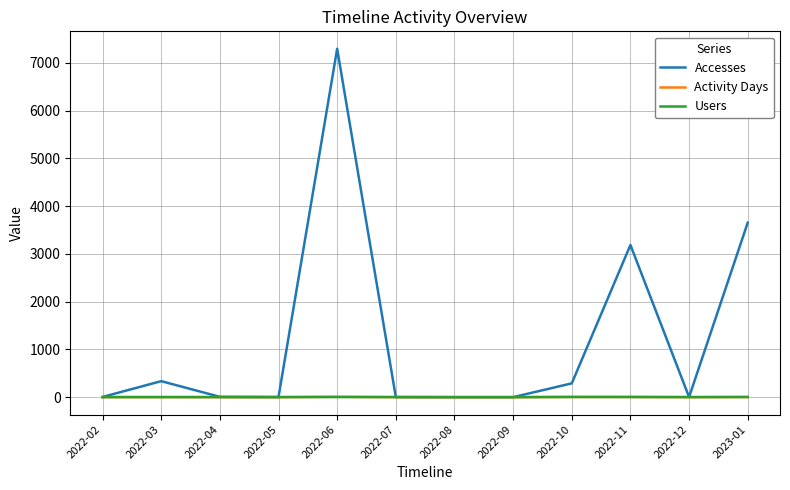

Which series has the largest total across all categories?

Accesses